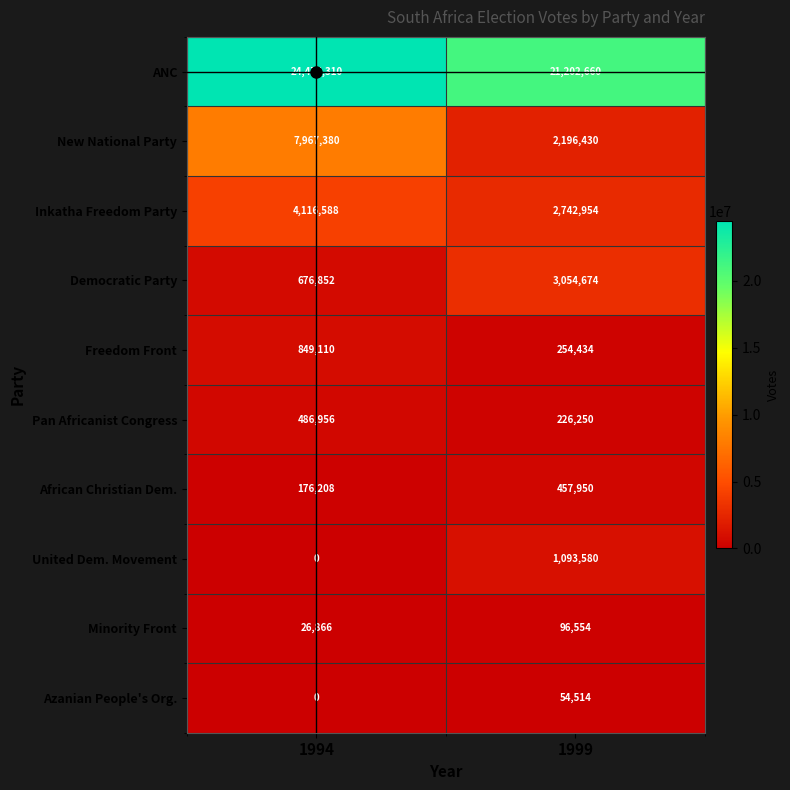

Between 1994 and 1999, which series saw the biggest shift?

New National Party